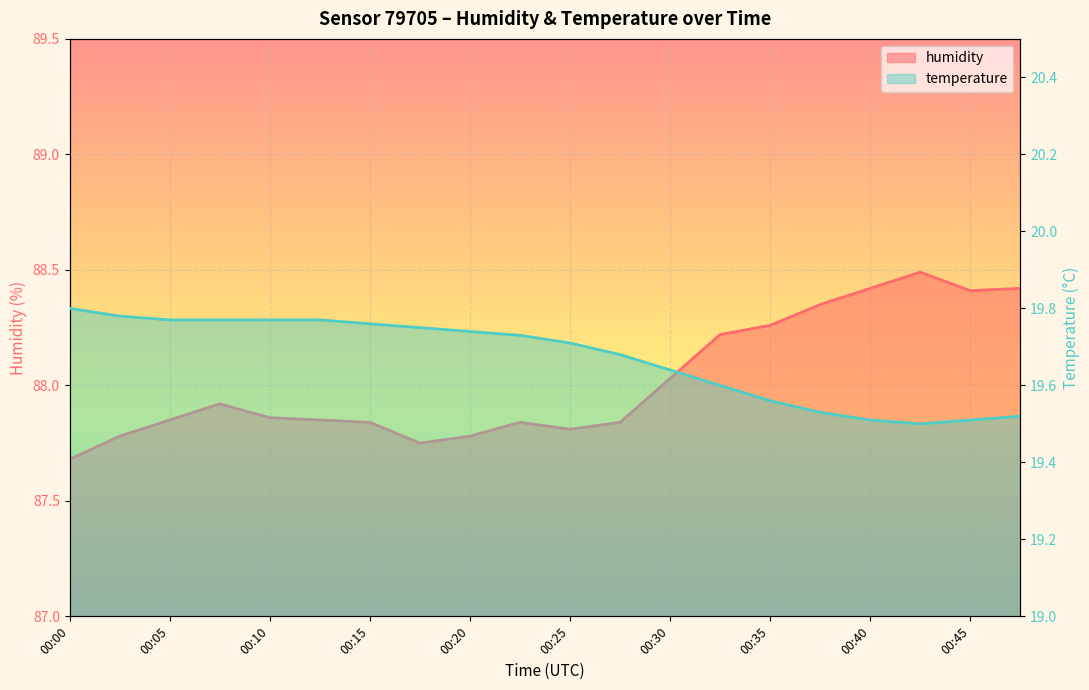

At which category does humidity reach its first local valley?

00:18